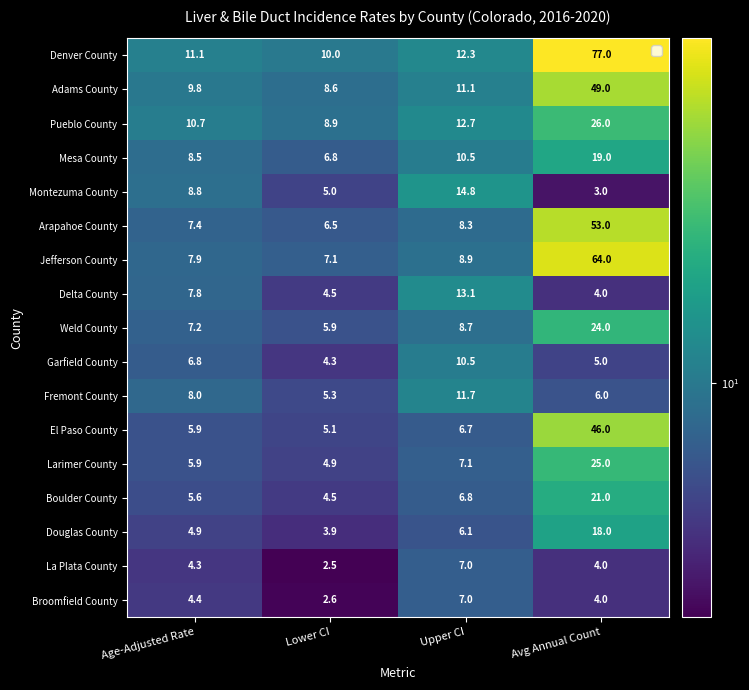

What is the total value across all series at Avg Annual Count?

448.0